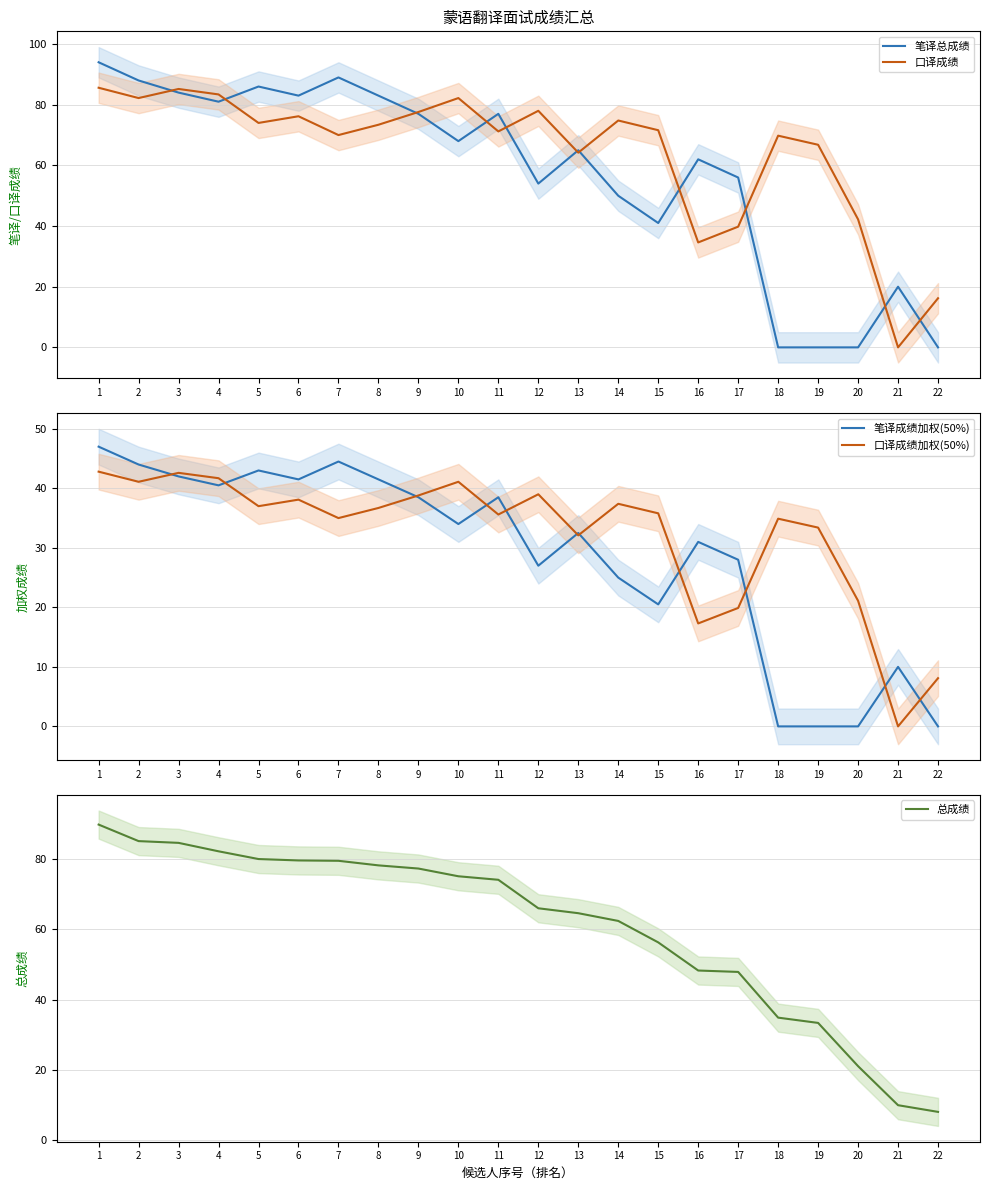

Read the 笔译成绩加权(50%) value at 21.

10.0